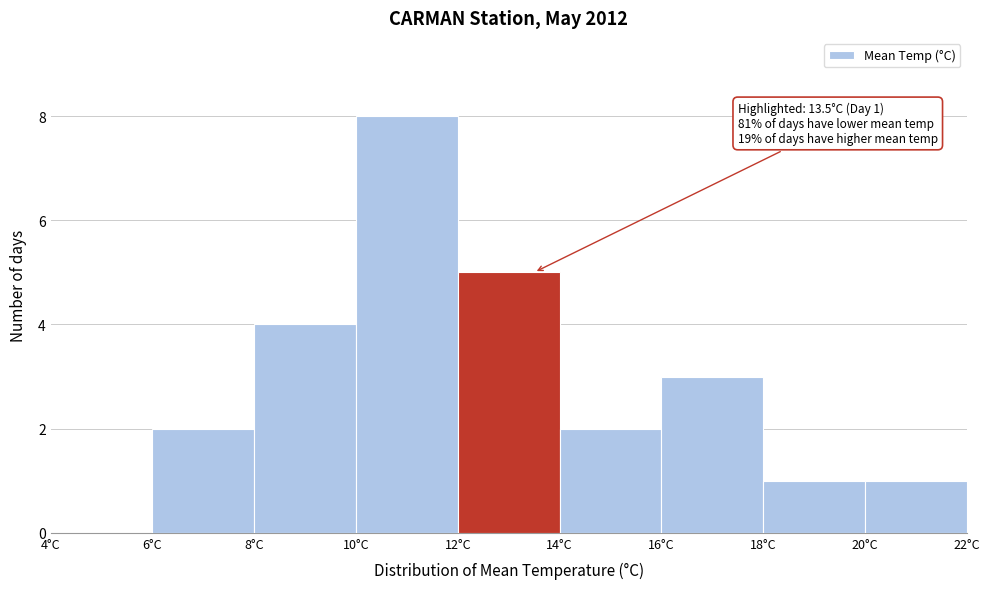

Over which range of the x-axis is the bar tallest?

10 to 12